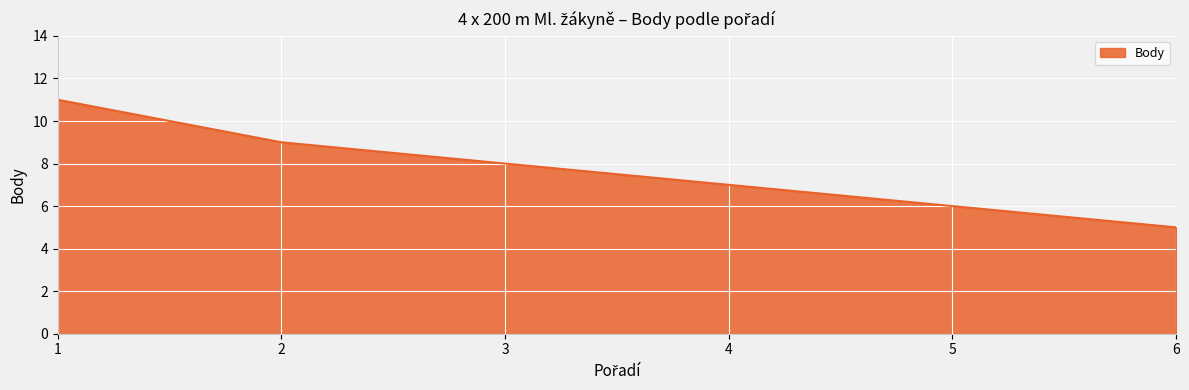

True or false: the data has more than 2 interior local peaks.

False